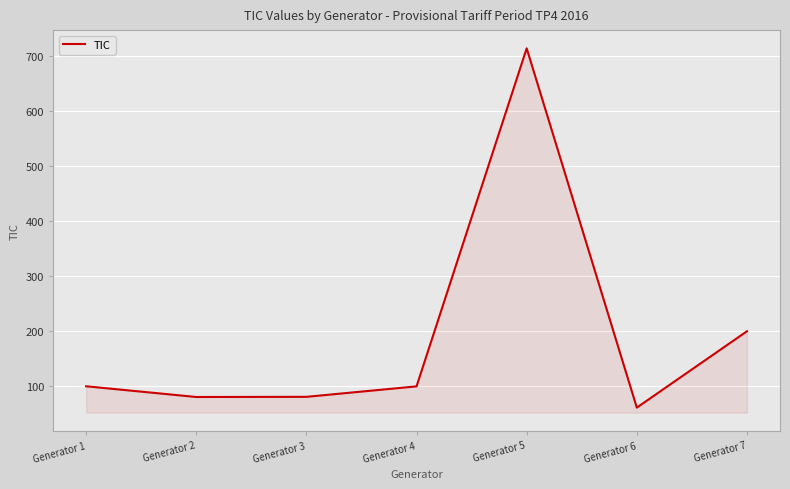

Approximately how many times larger is the value at Generator 7 compared to Generator 2?

2.5